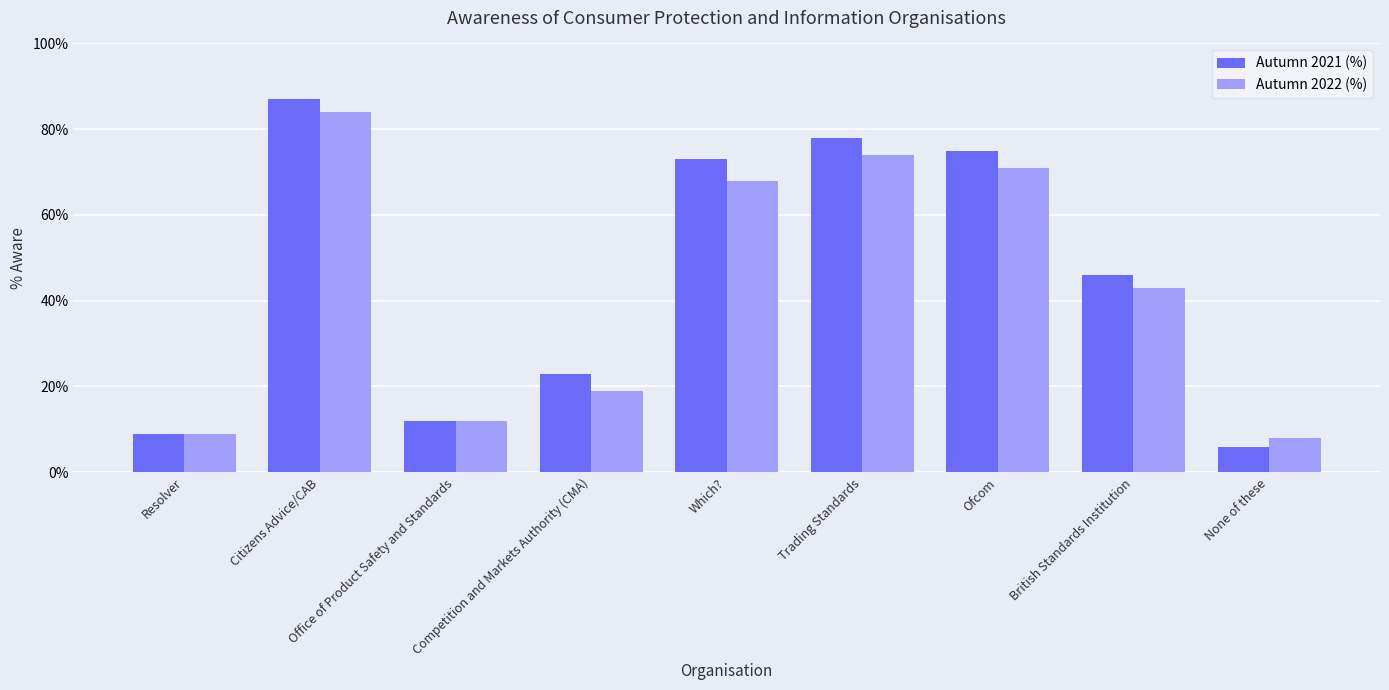

What is the sum of the Autumn 2021 (%) values at Resolver and Citizens Advice/CAB?

96